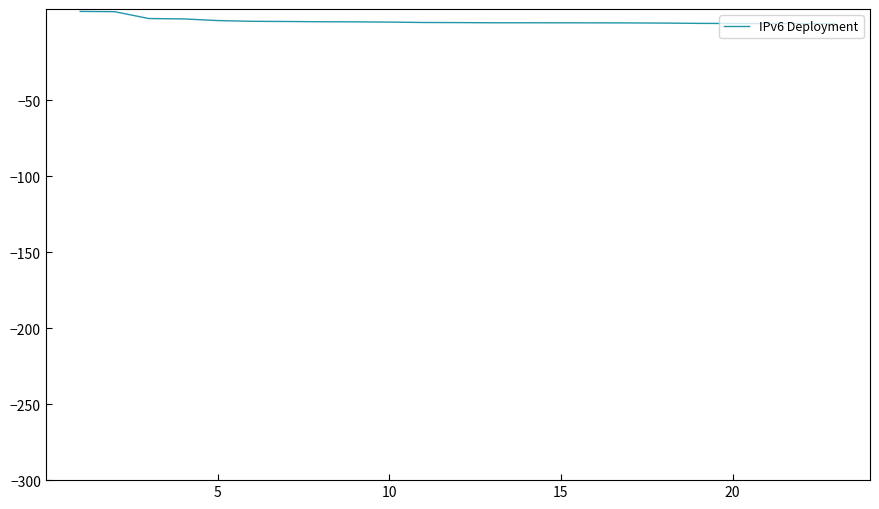

What is the maximum value shown in the chart?

8.4